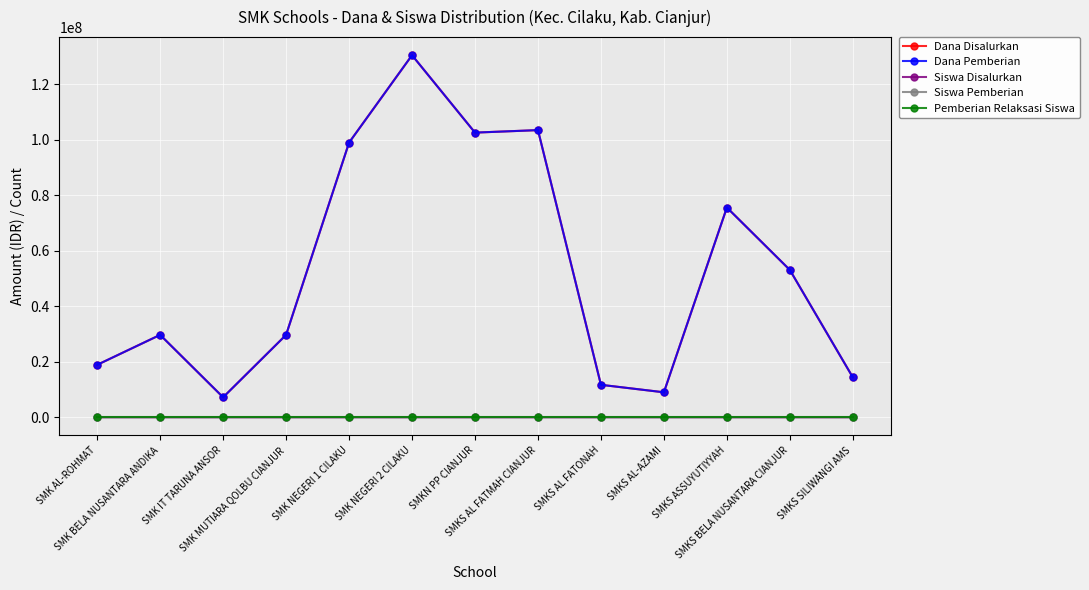

Is this an area chart (filled region under the line)?

No